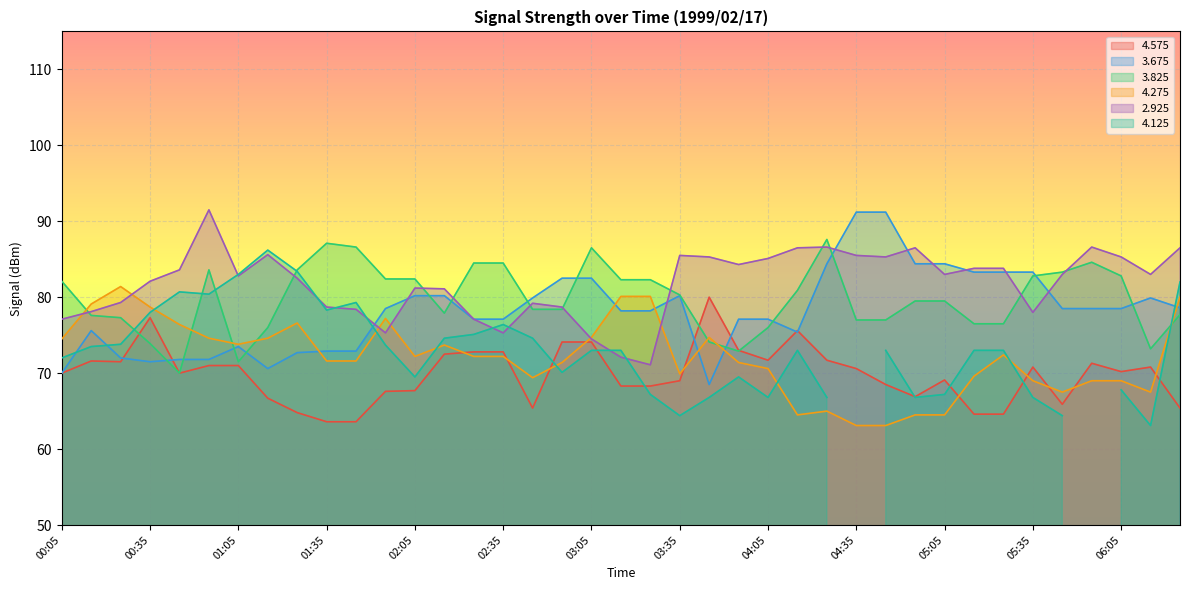

Which series changed the most between 01:35 and 01:45?

  3.825